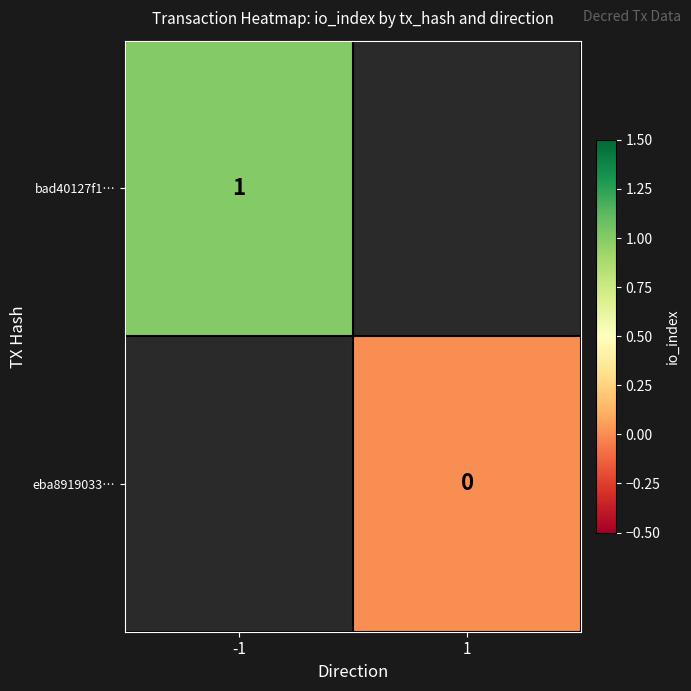

The value of bad40127f1… at -1 is 1. True or false?

True